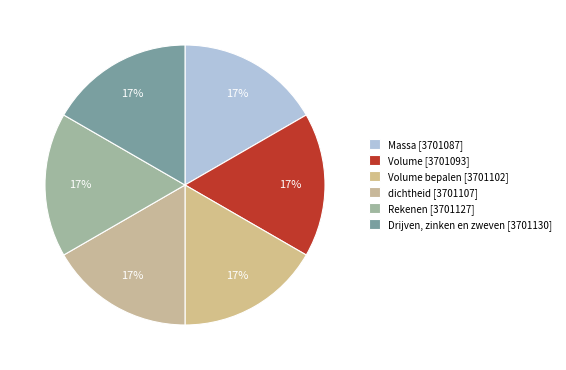

How many segments does this pie chart have?

6